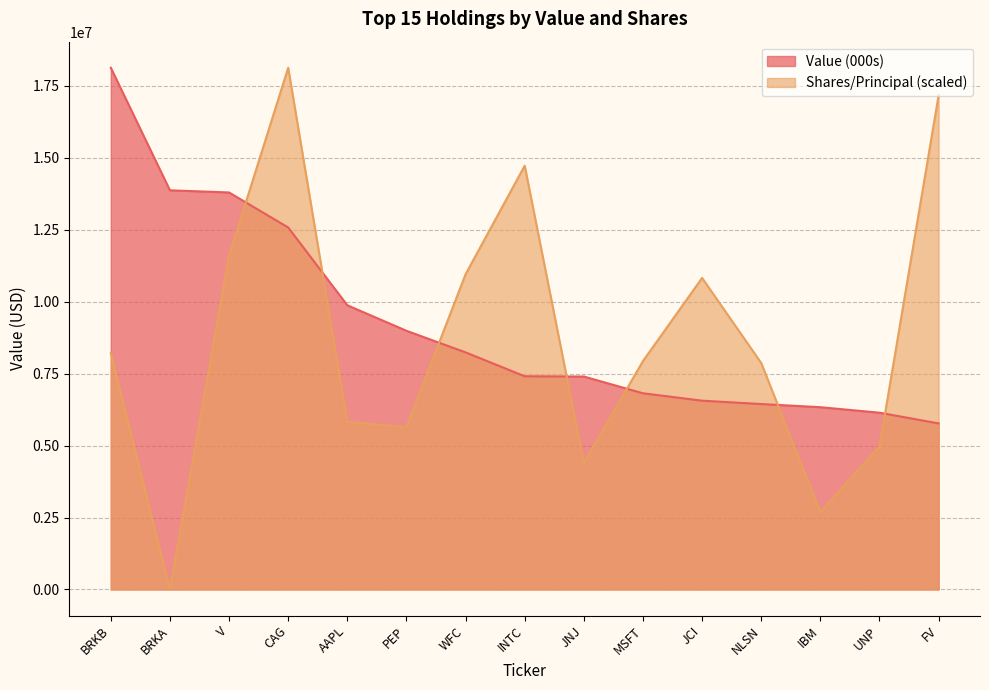

What is the label of the 10th point from the left?

MSFT